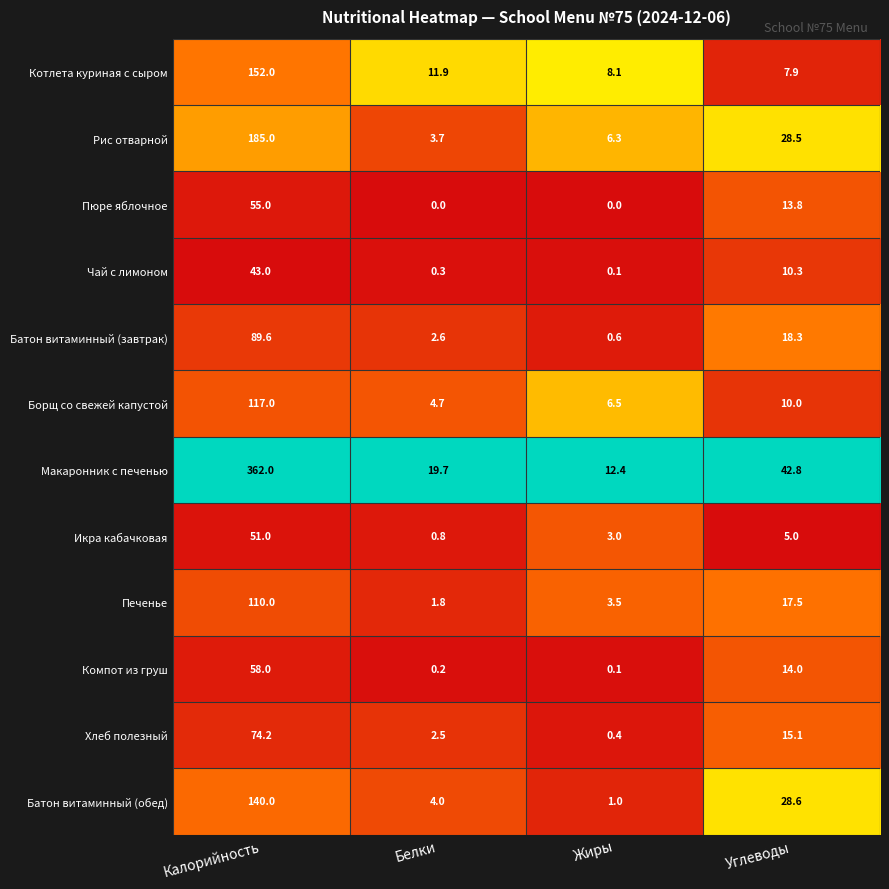

What is the difference between the highest and lowest values at Углеводы?

37.8